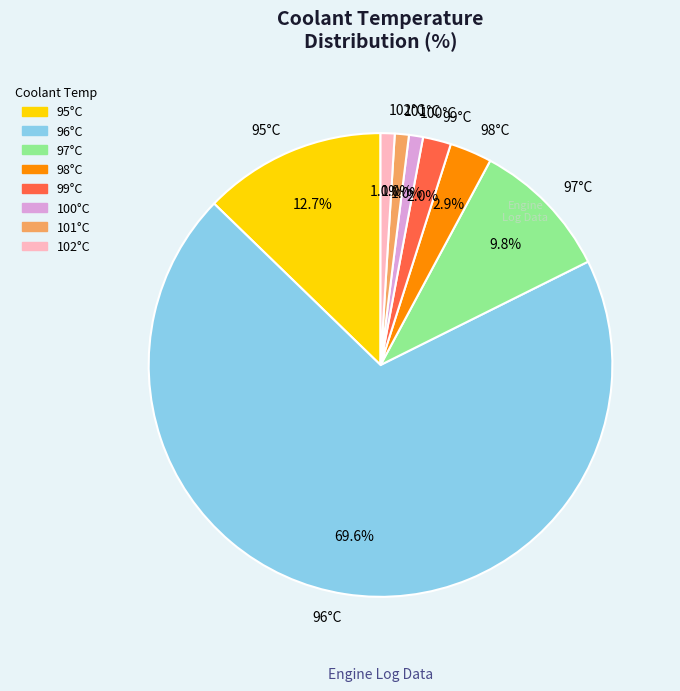

Which slice represents more than half of the pie?

96°C